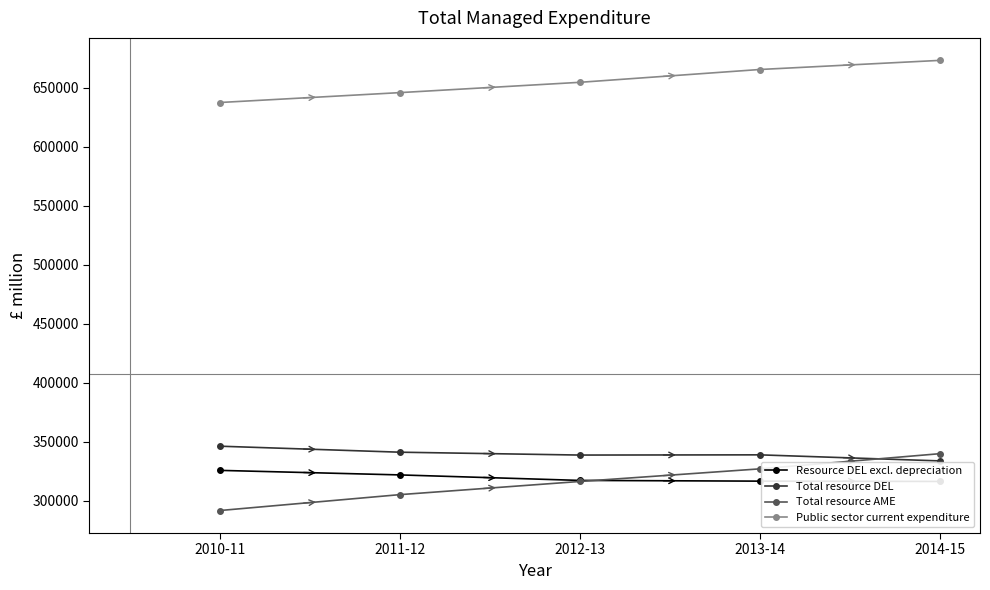

What is the sum of all Resource DEL excl. depreciation values?

1596946